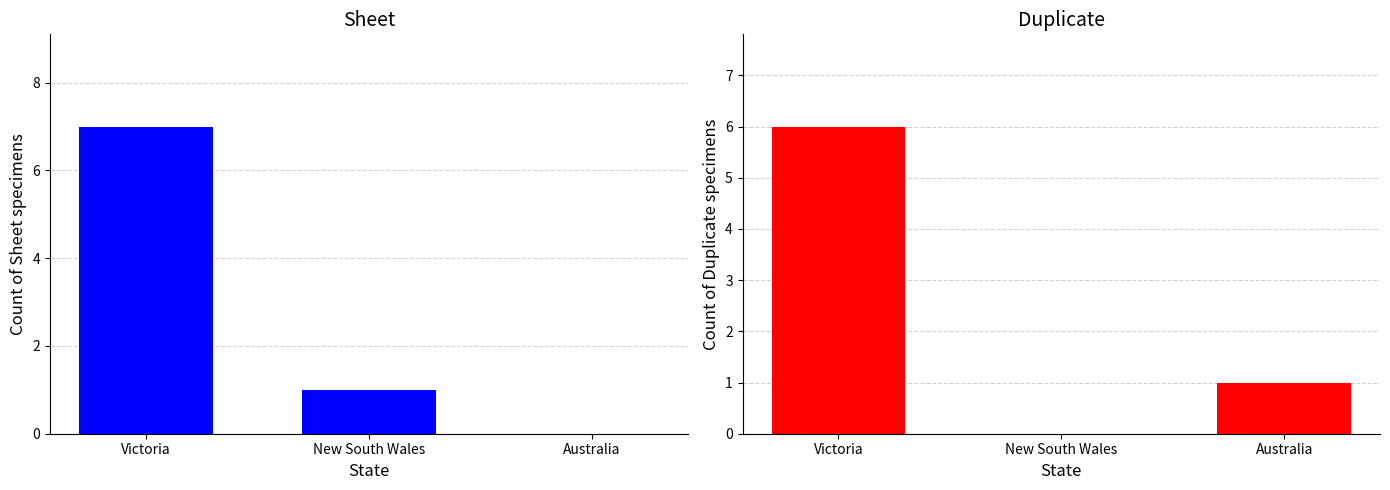

What position from the right is Victoria?

3